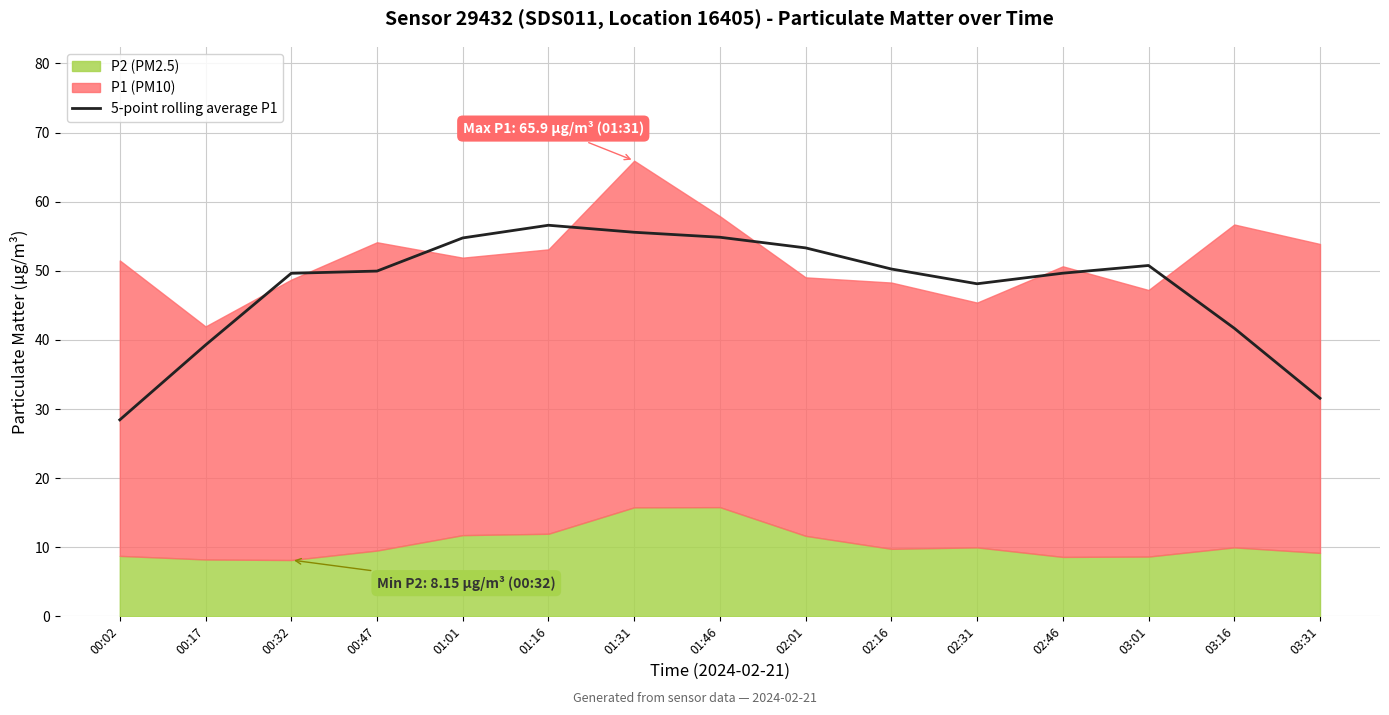

What is the highest value of the 5-point rolling average P1 series?

56.6